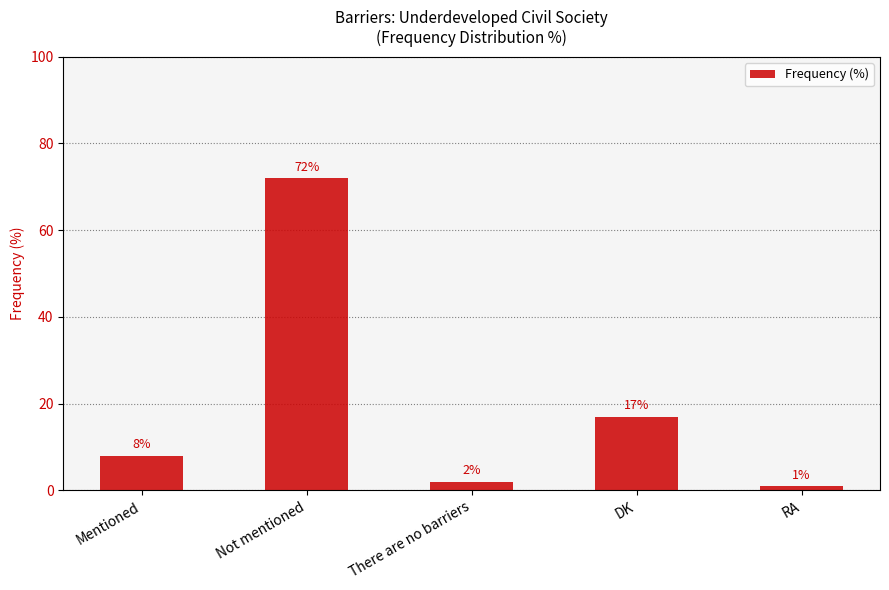

What is the maximum value shown in the chart?

72